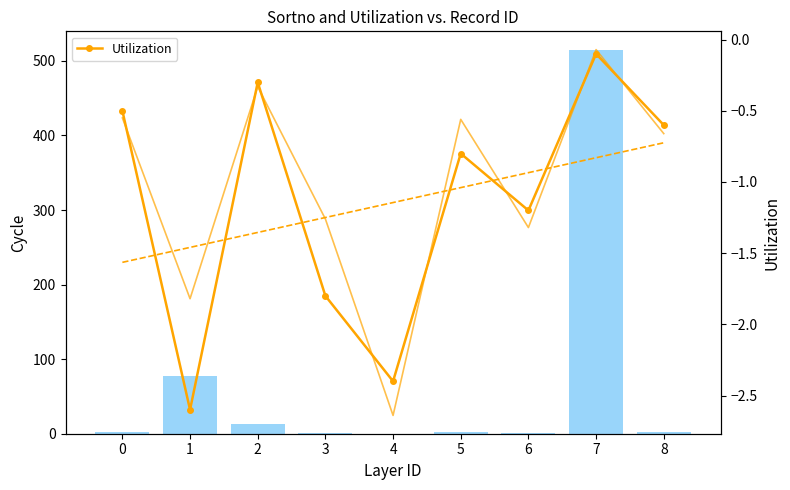

Reading left to right, extract all data points from this chart.

sortno: 0=2.0	1=77.0	2=13.0	3=1.0	4=0.0	5=2.0	6=1.0	7=514.0	8=2.0
Utilization: 0=-0.5	1=-2.6	2=-0.3	3=-1.8	4=-2.4	5=-0.8	6=-1.2	7=-0.1	8=-0.6
Utilization trend: 0=-1.6	1=-1.5	2=-1.4	3=-1.2	4=-1.1	5=-1.0	6=-0.9	7=-0.8	8=-0.7
Utilization (alt): 0=-0.6	1=-1.8	2=-0.3	3=-1.3	4=-2.6	5=-0.6	6=-1.3	7=-0.1	8=-0.7